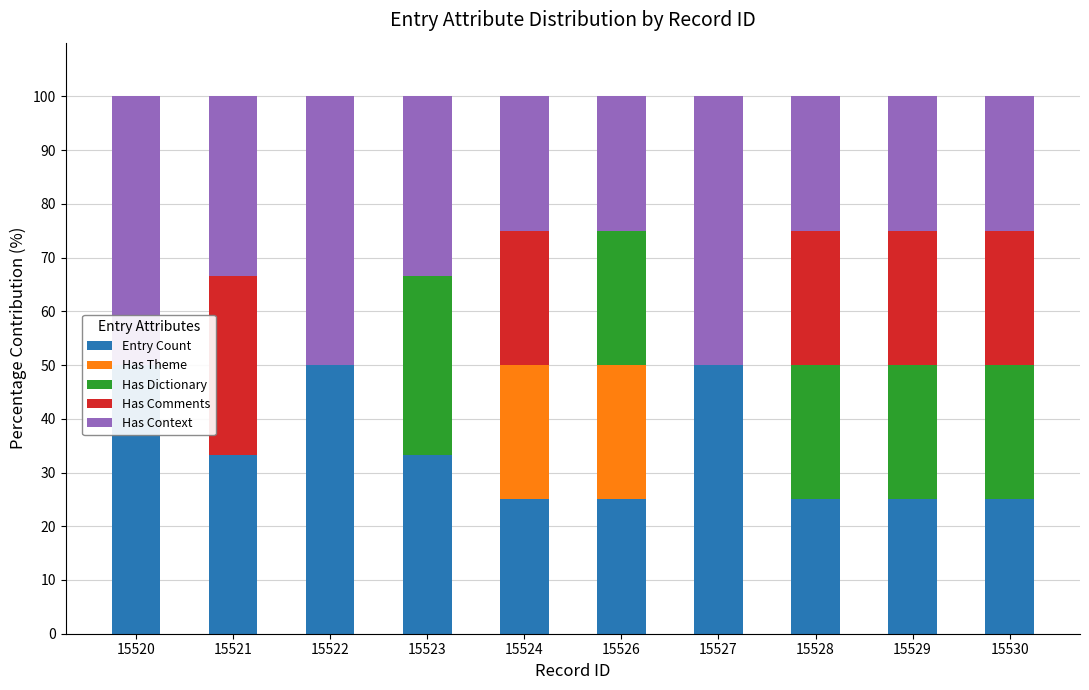

True or false: Has Theme has a value of 10.2 at 15529.

False